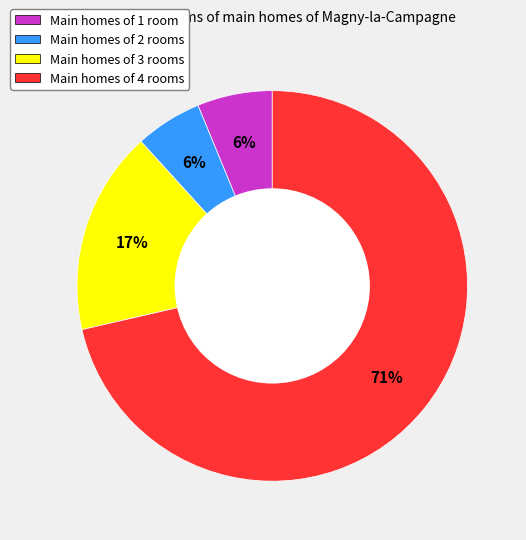

To the nearest percent, what is the difference between the largest and smallest slice percentages?

66%